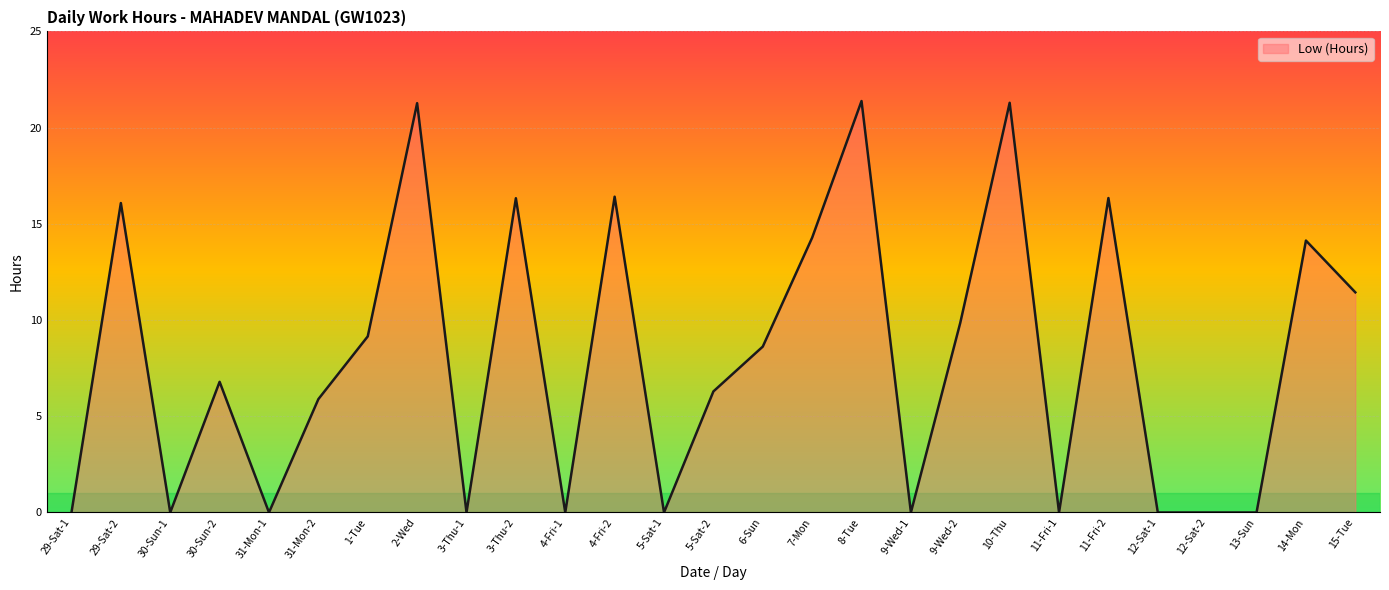

Does the chart display data point markers on the line(s)?

No